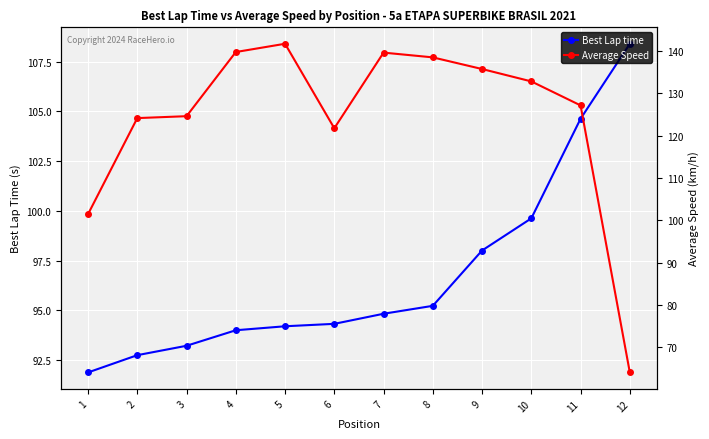

Reading left to right, list all the values displayed in this chart.

Best Lap time: 1=91.9	2=92.8	3=93.2	4=94.0	5=94.2	6=94.3	7=94.8	8=95.2	9=98.0	10=99.6	11=104.6	12=108.4
Average Speed: 1=101.4	2=124.2	3=124.6	4=139.8	5=141.7	6=121.8	7=139.6	8=138.5	9=135.8	10=132.8	11=127.2	12=64.0